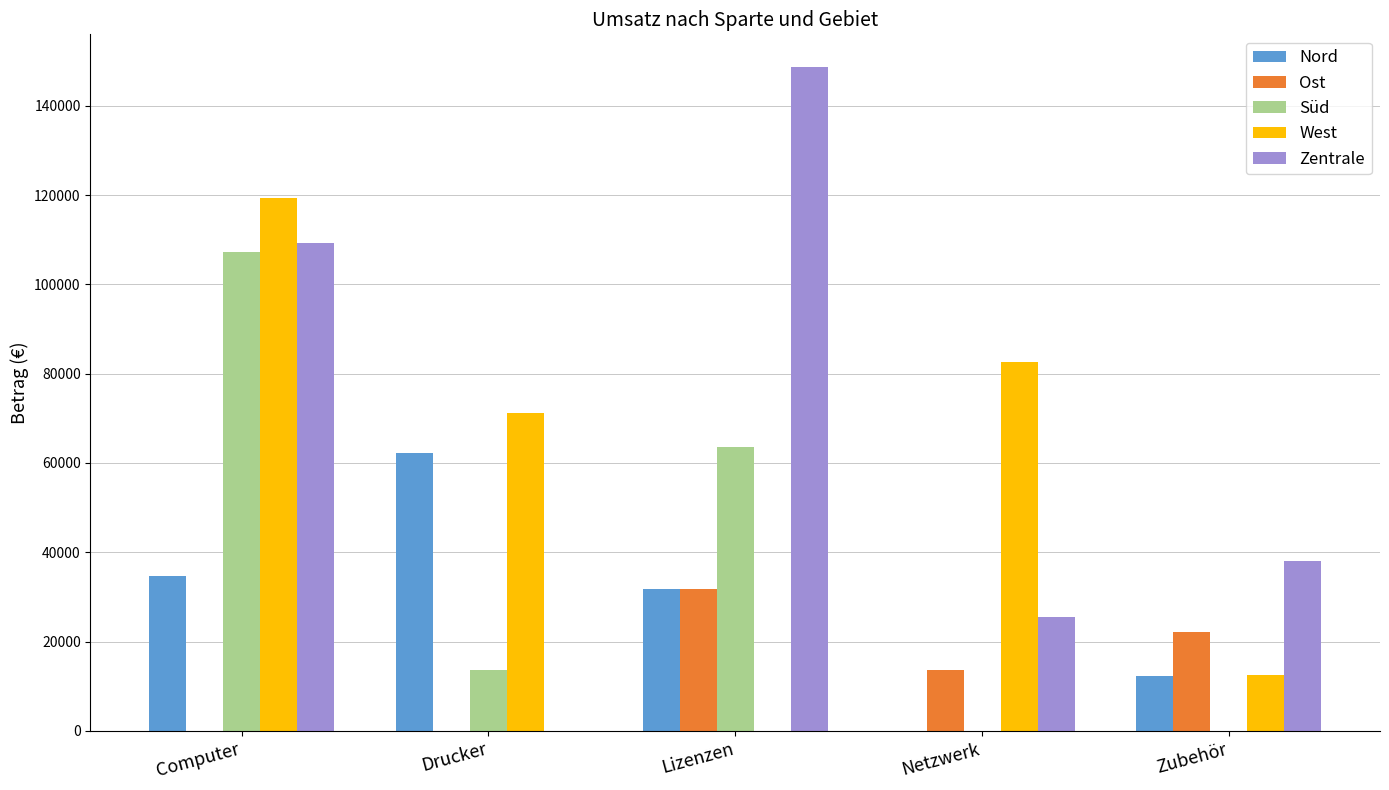

Which label corresponds to the largest value in the chart?

Lizenzen